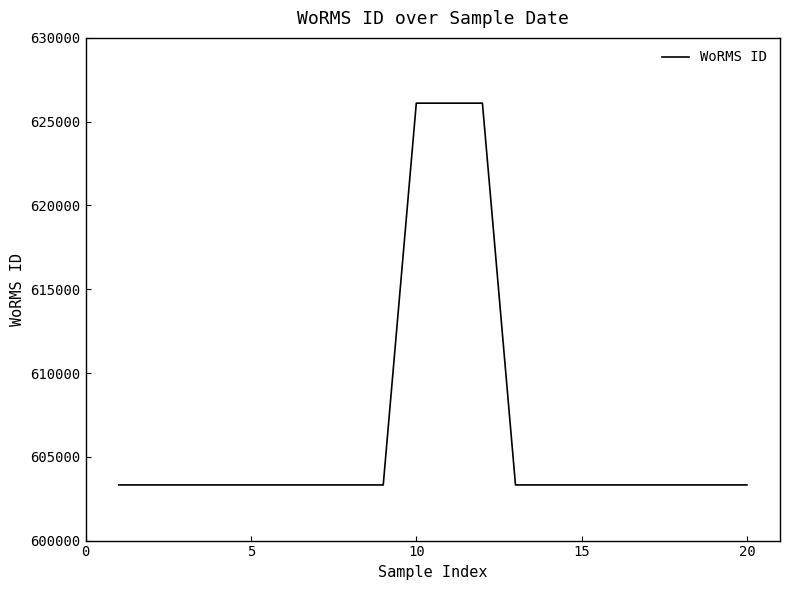

What is the difference between the maximum and minimum values?

22784